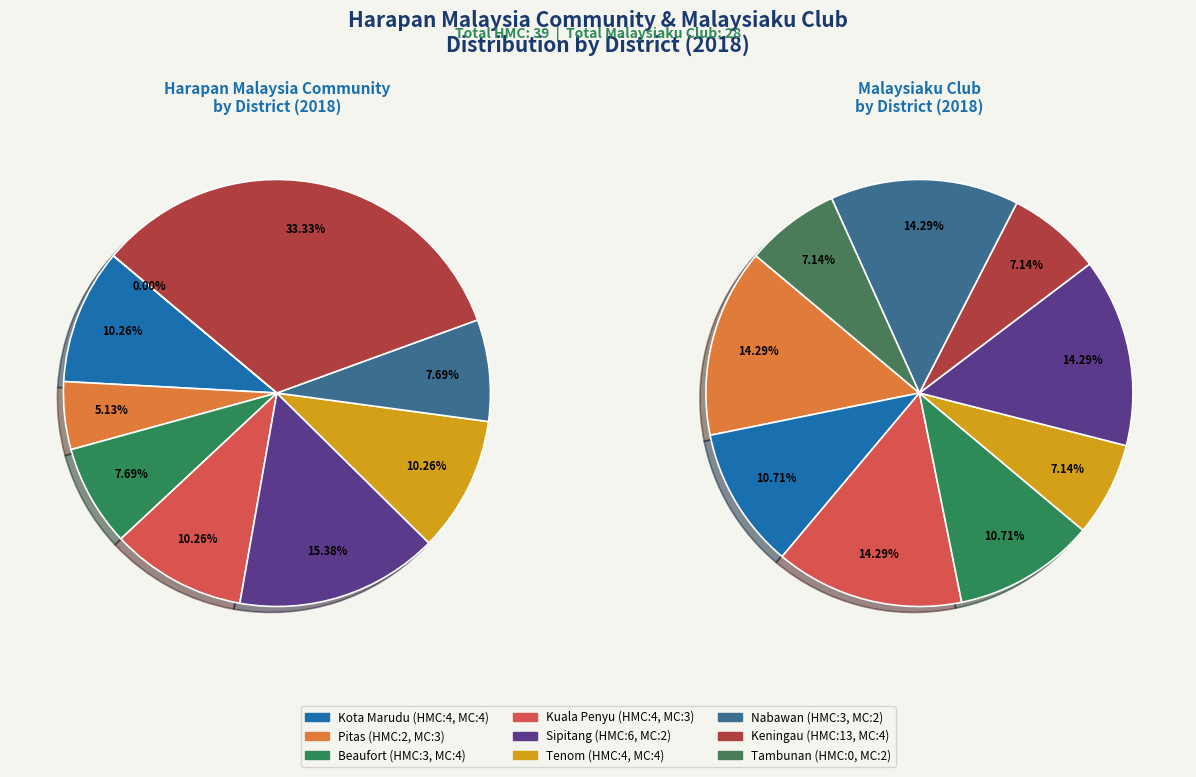

To the nearest percent, what portion does Tenom represent?

10%